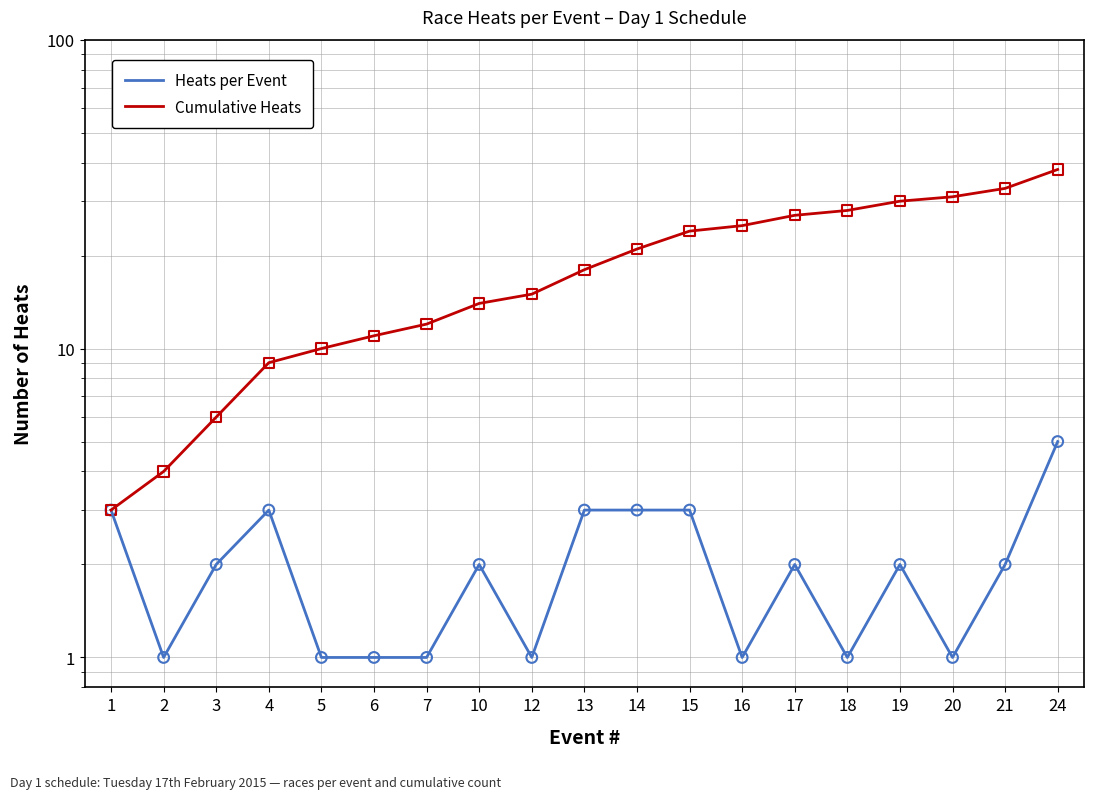

Which series contains the highest Y value?

Cumulative Heats